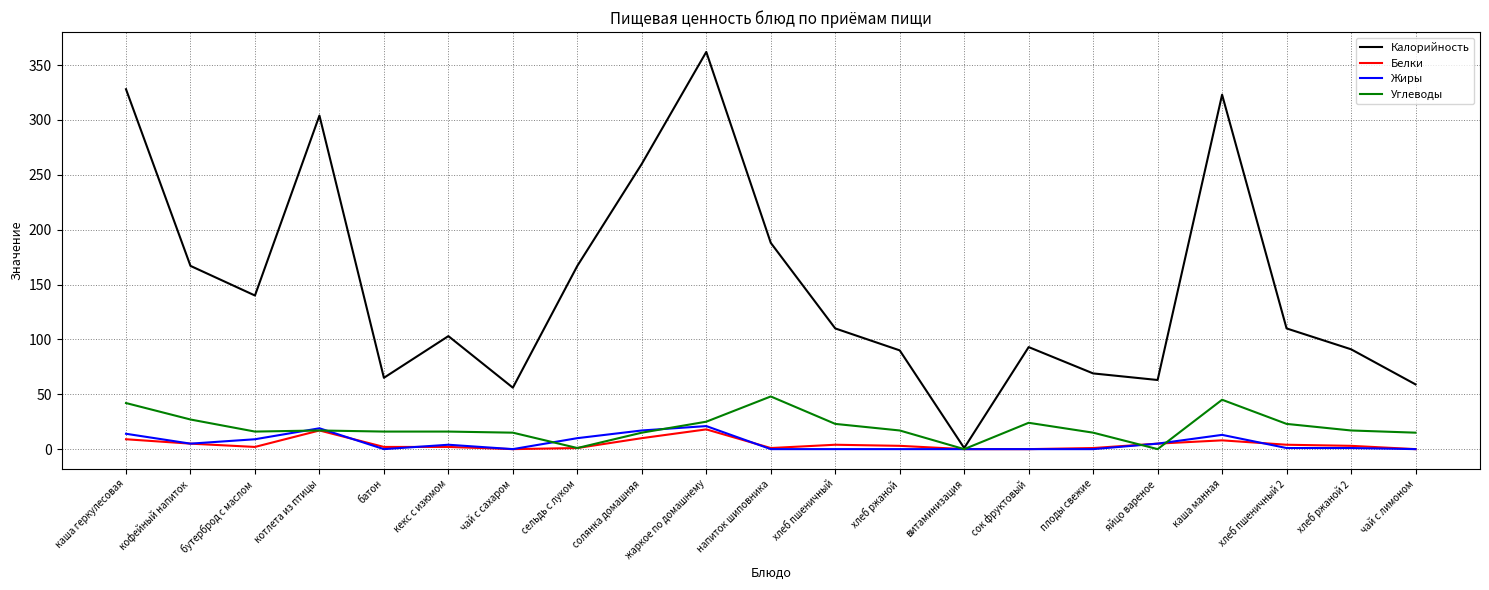

Which series has the largest range (max minus min)?

Калорийность